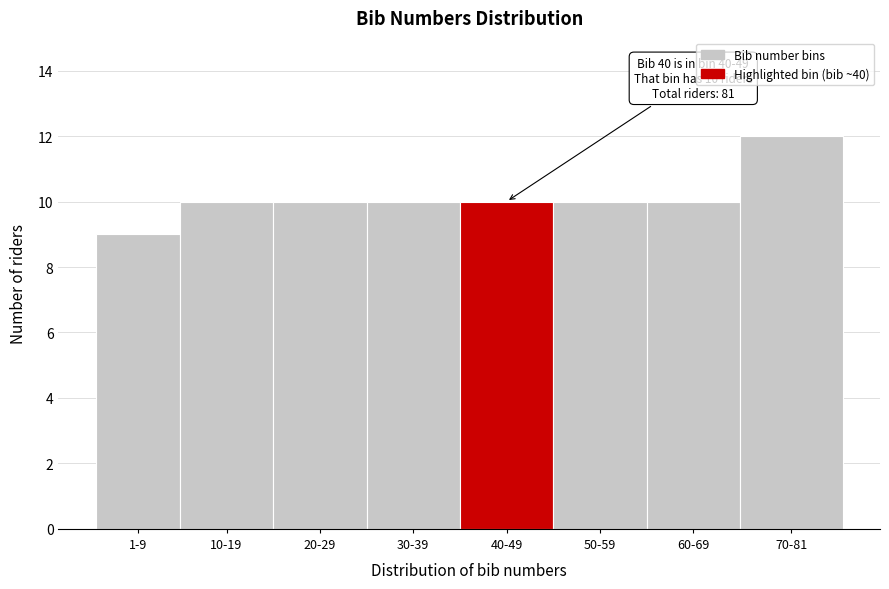

Reading left to right, transcribe all the data shown in this chart.

9	10	10	10	10	10	10	12